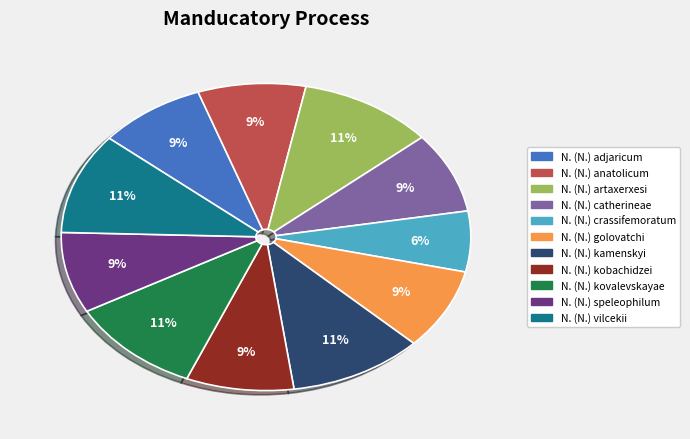

Is there any slice that represents more than half of the pie?

No